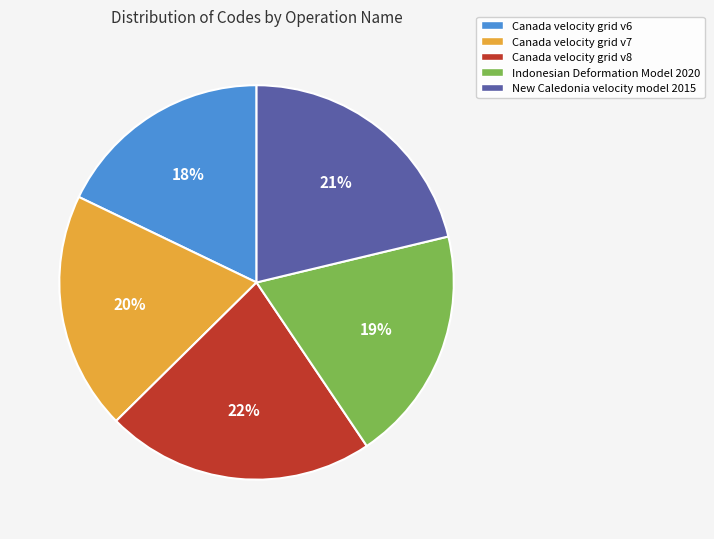

Which category has the biggest portion of the pie?

Canada velocity grid v8